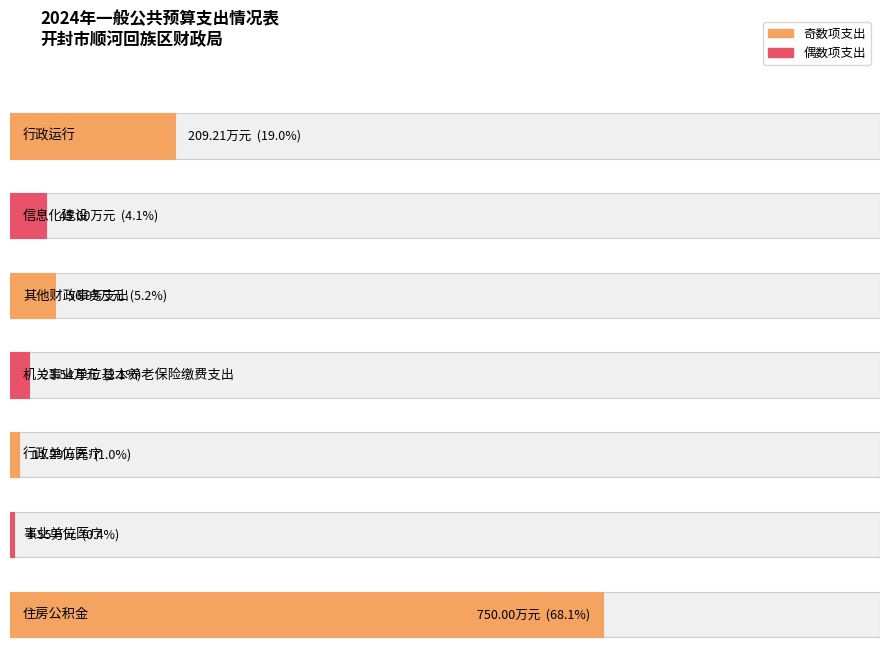

True or false: the data shows 18.7 at 行政单位医疗.

False